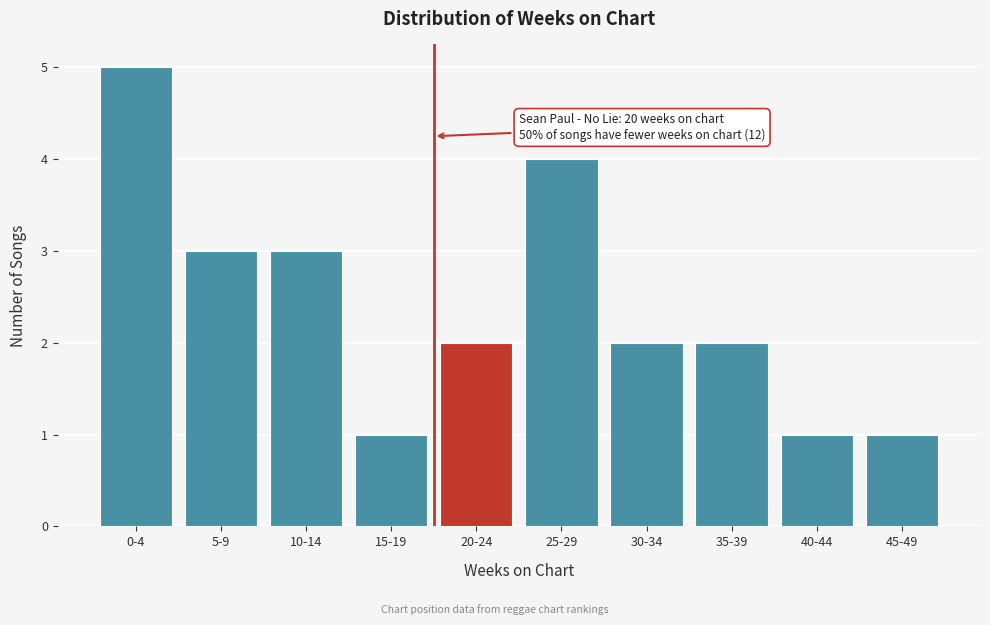

Reading left to right, list all the values displayed in this chart.

5	3	3	1	2	4	2	2	1	1